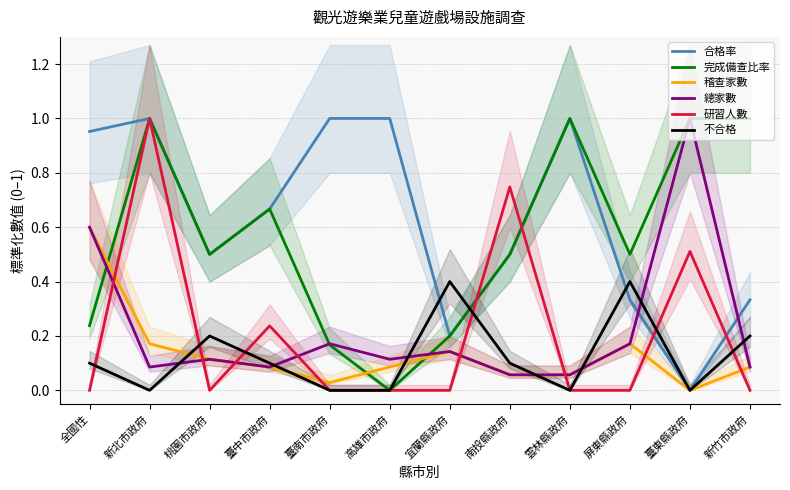

What position from the right is 雲林縣政府?

4